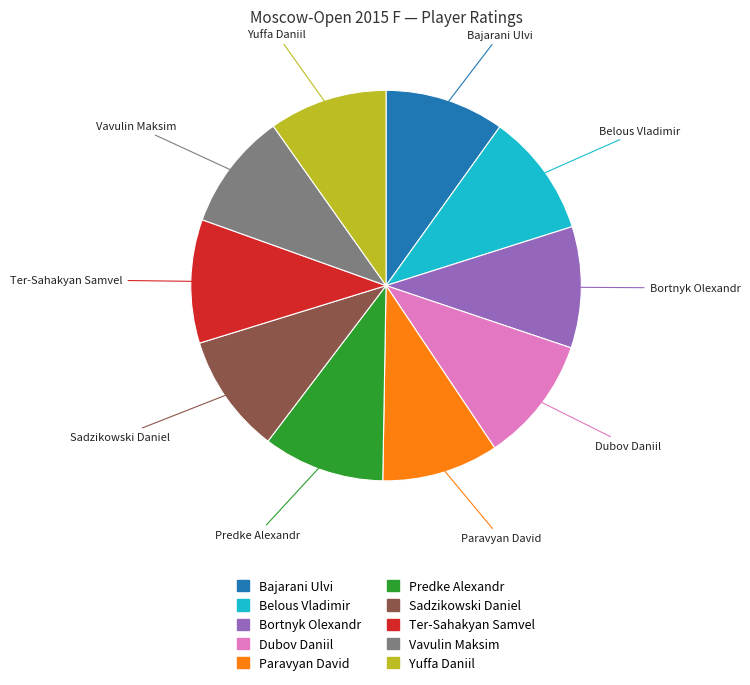

Does Bortnyk Olexandr account for over 50% of the chart?

No